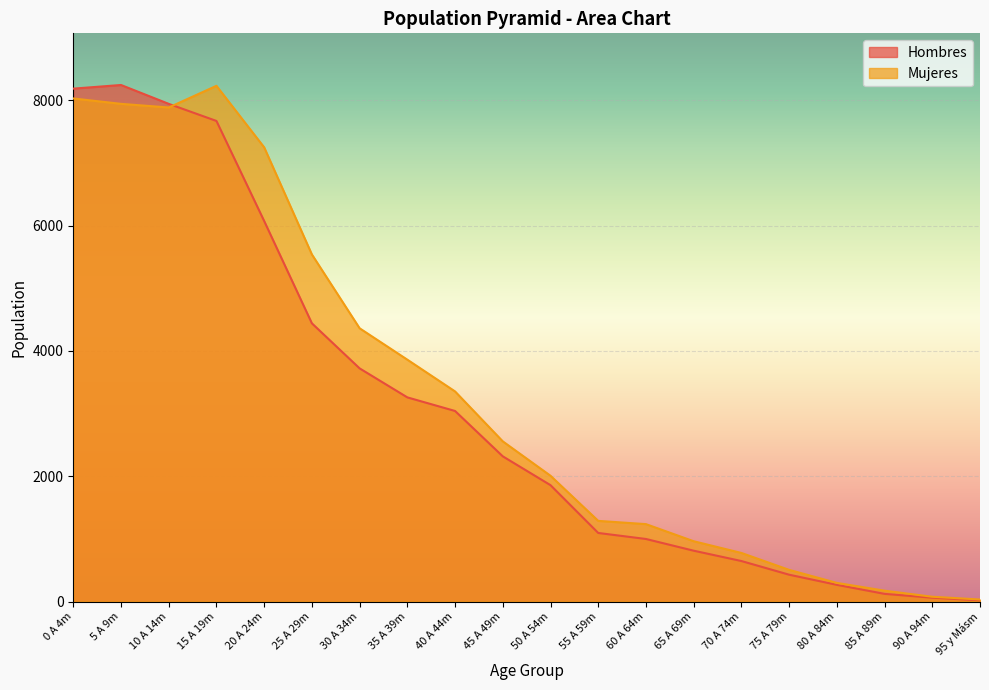

Reading left to right, transcribe all the data shown in this chart.

Hombres: 0 A 4m=8187	5 A 9m=8245	10 A 14m=7944	15 A 19m=7671	20 A 24m=6074	25 A 29m=4441	30 A 34m=3722	35 A 39m=3259	40 A 44m=3042	45 A 49m=2318	50 A 54m=1858	55 A 59m=1095	60 A 64m=999	65 A 69m=812	70 A 74m=647	75 A 79m=429	80 A 84m=267	85 A 89m=123	90 A 94m=62	95 y Másm=20
Mujeres: 0 A 4m=8030	5 A 9m=7944	10 A 14m=7886	15 A 19m=8232	20 A 24m=7250	25 A 29m=5540	30 A 34m=4362	35 A 39m=3861	40 A 44m=3354	45 A 49m=2557	50 A 54m=2008	55 A 59m=1288	60 A 64m=1236	65 A 69m=963	70 A 74m=776	75 A 79m=506	80 A 84m=298	85 A 89m=174	90 A 94m=77	95 y Másm=33